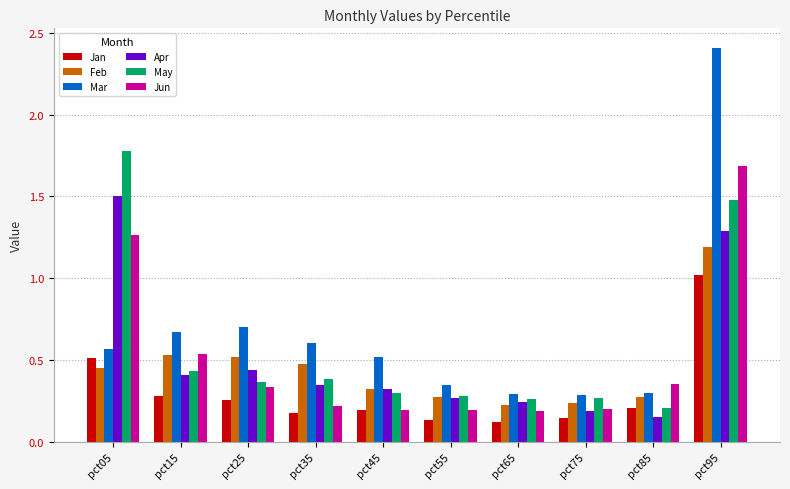

What is the sum of all Jun values?

5.2